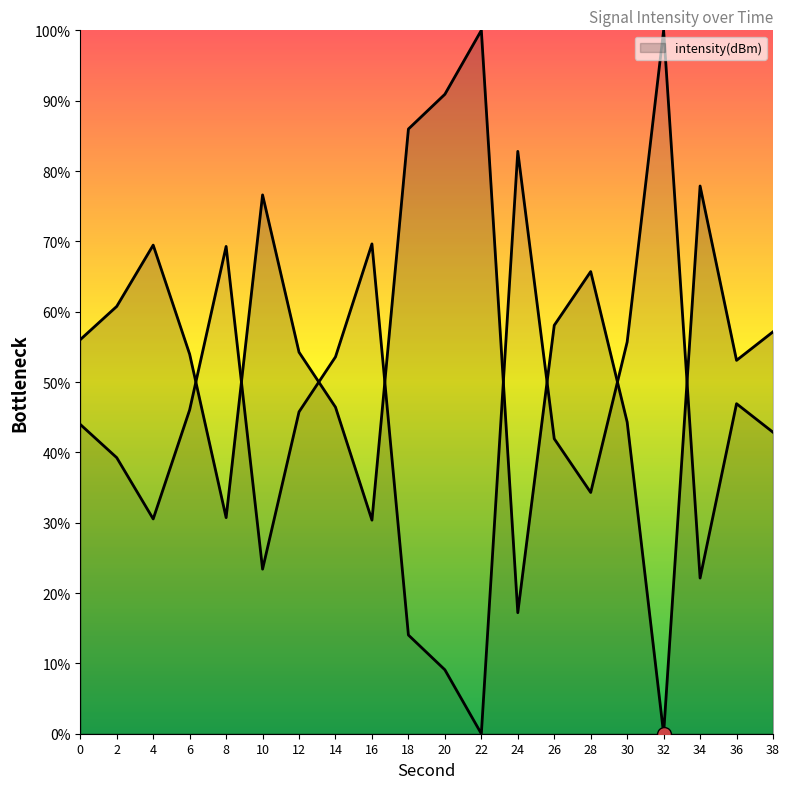

What value does the data have at 24?

17.2